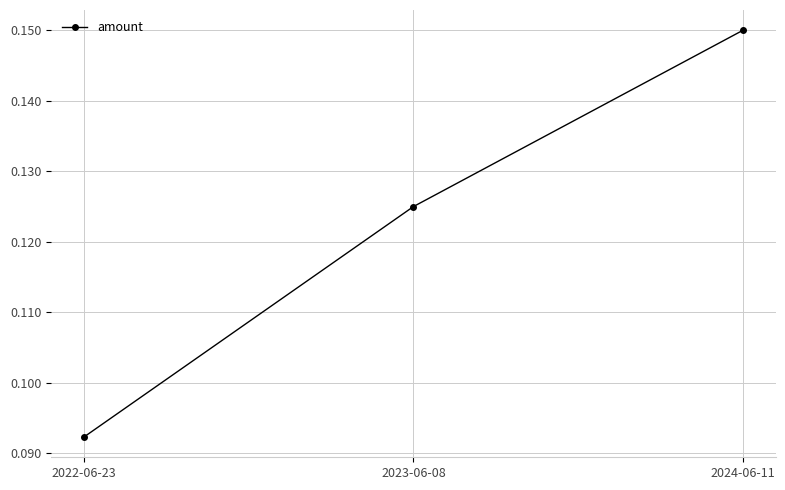

How many lines are shown in the chart?

1